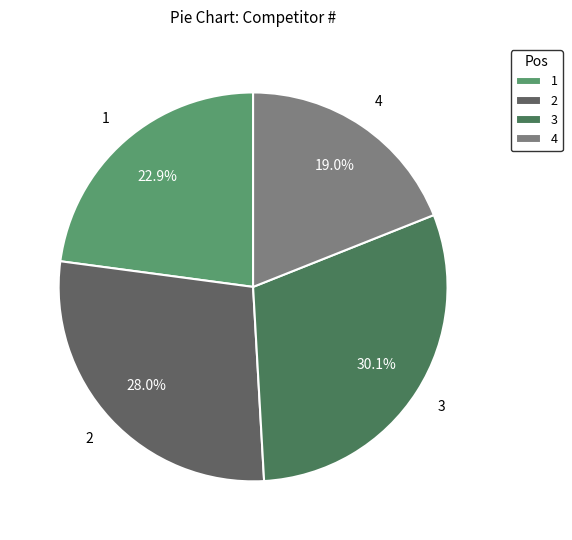

What is the smallest slice in the pie chart?

4